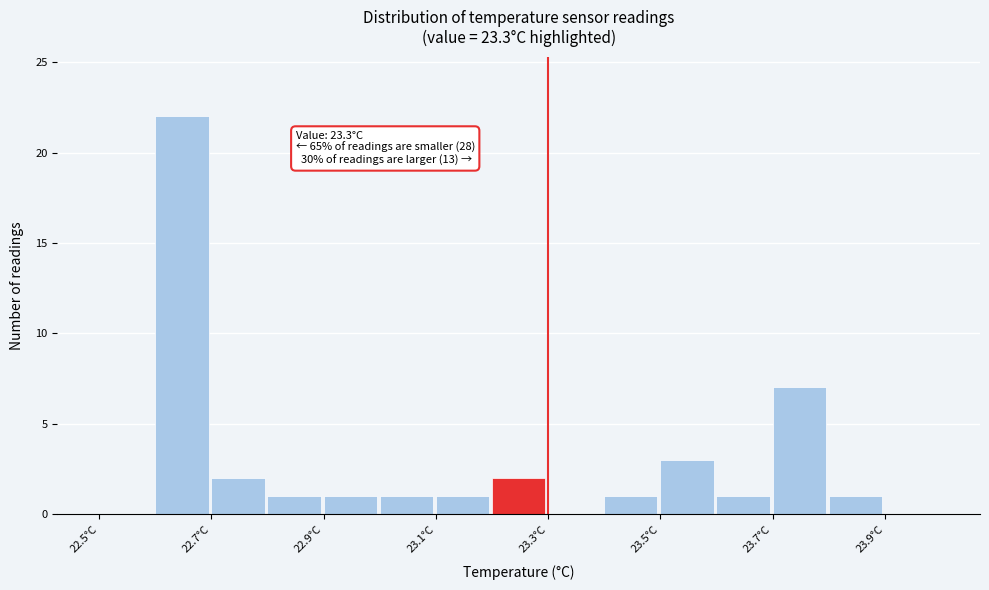

Which range on the x-axis has the tallest bar?

22.6 to 22.7